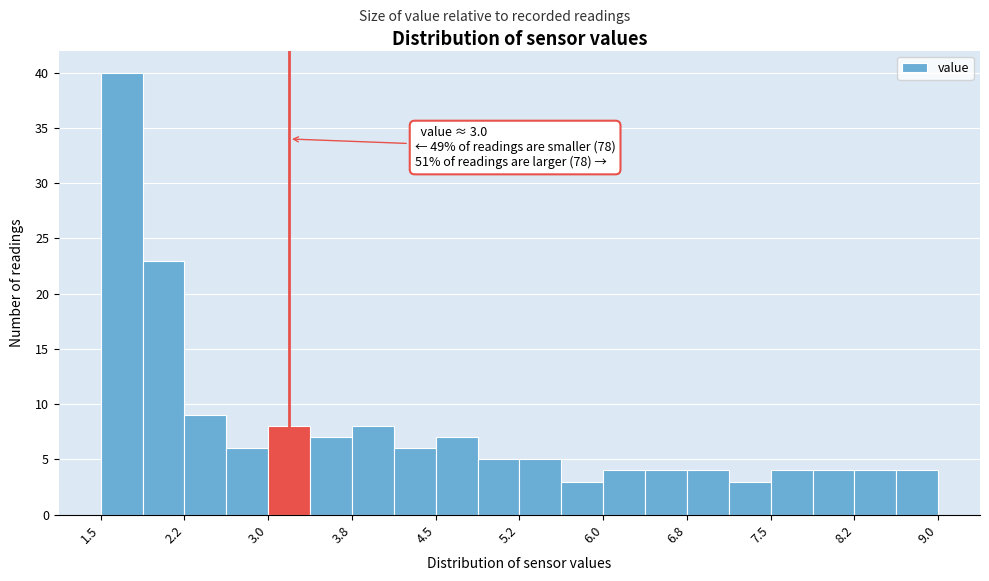

Read against the x-axis, roughly where is the centre of the tallest bar?

1.7